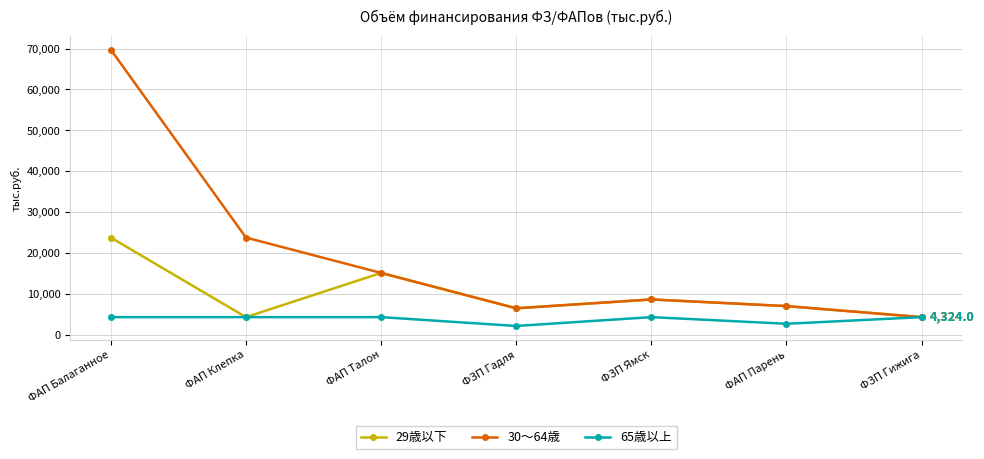

At which category does 29歳以下 reach its first local valley?

ФАП Клепка